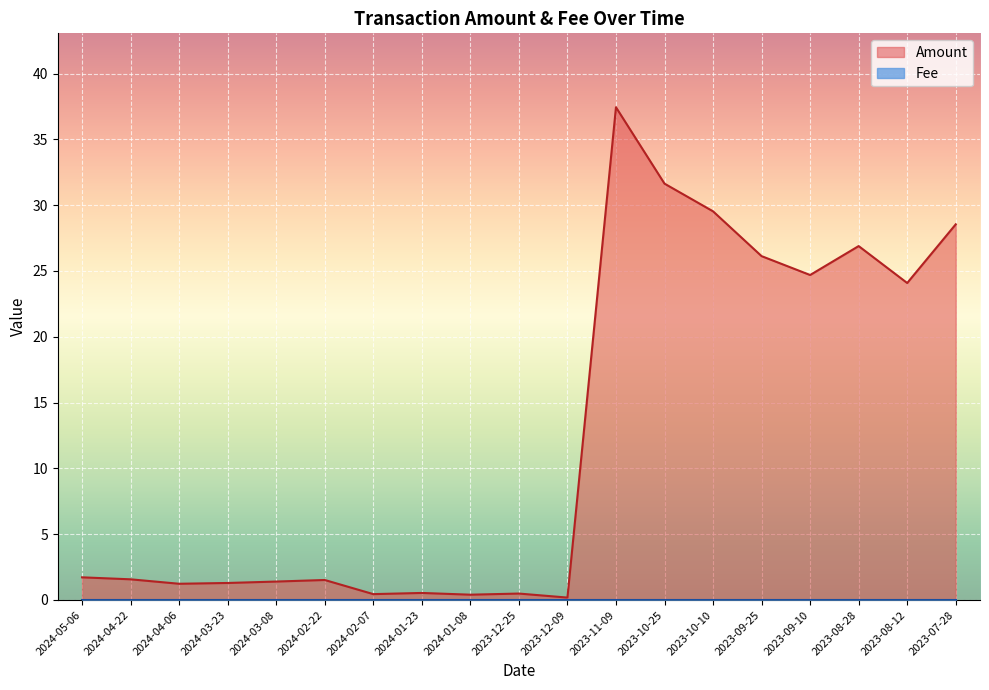

How many interior local peaks (higher than both neighbors) does the data have?

5